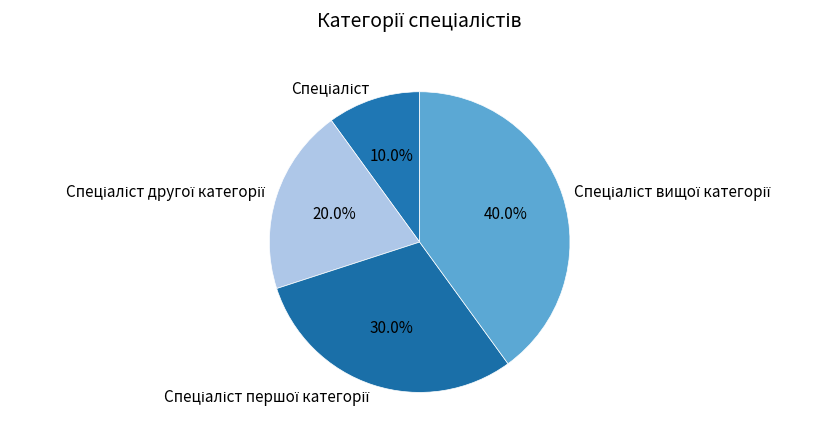

Does any single category account for the majority?

No